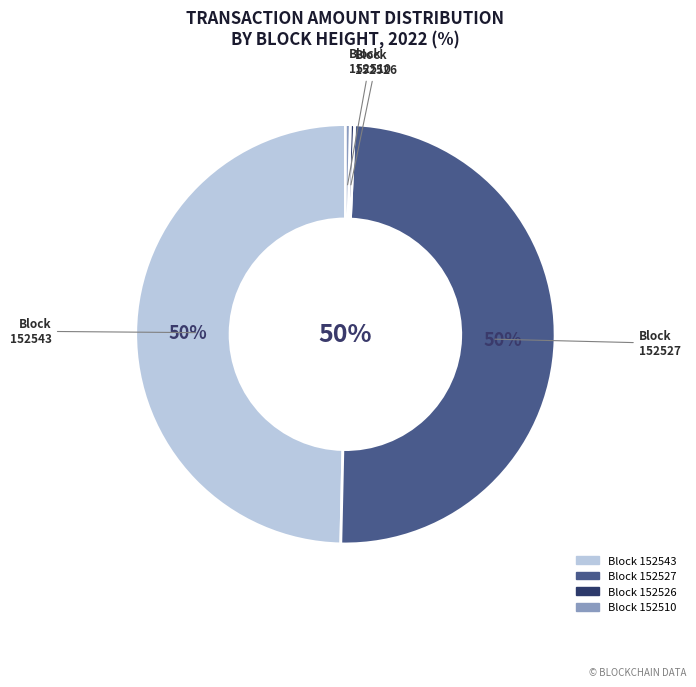

To the nearest percent, what is the average slice percentage?

25%